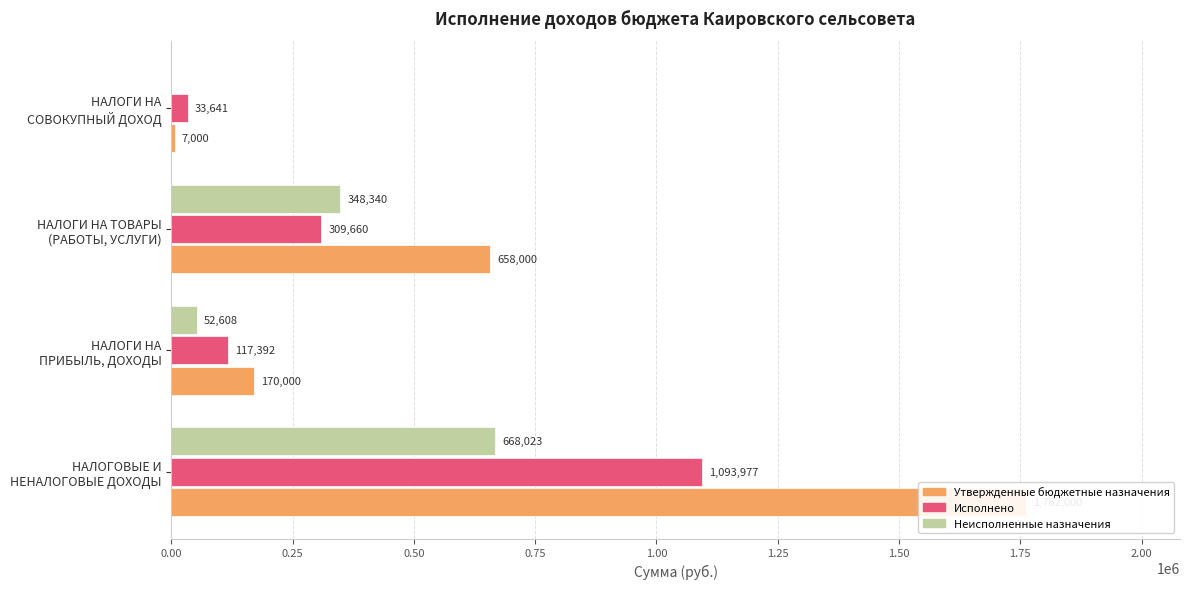

What is the sum of all Утвержденные бюджетные назначения values?

2597000.0